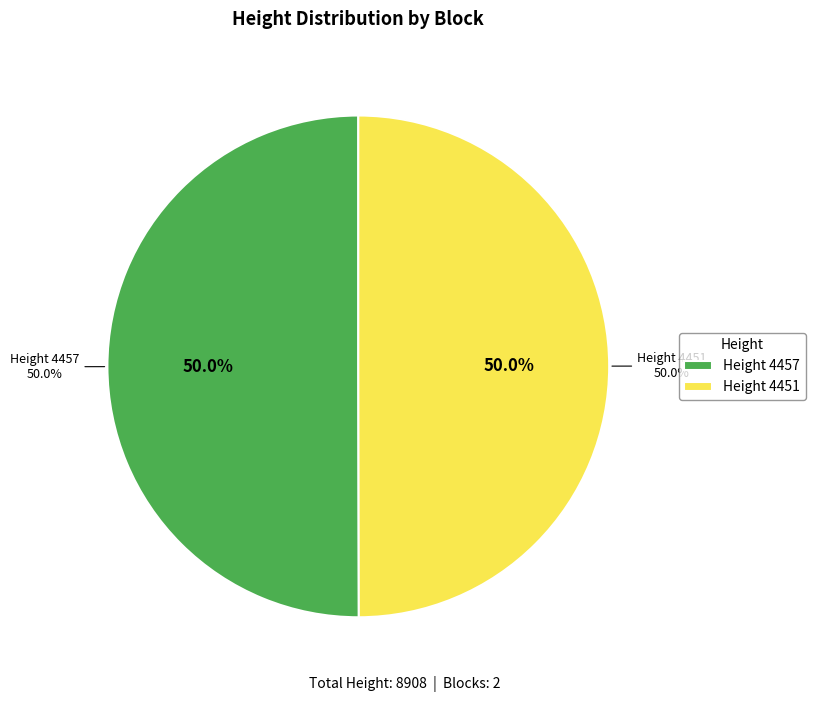

What percentage do 4457 and 4451 together represent?

100.0%